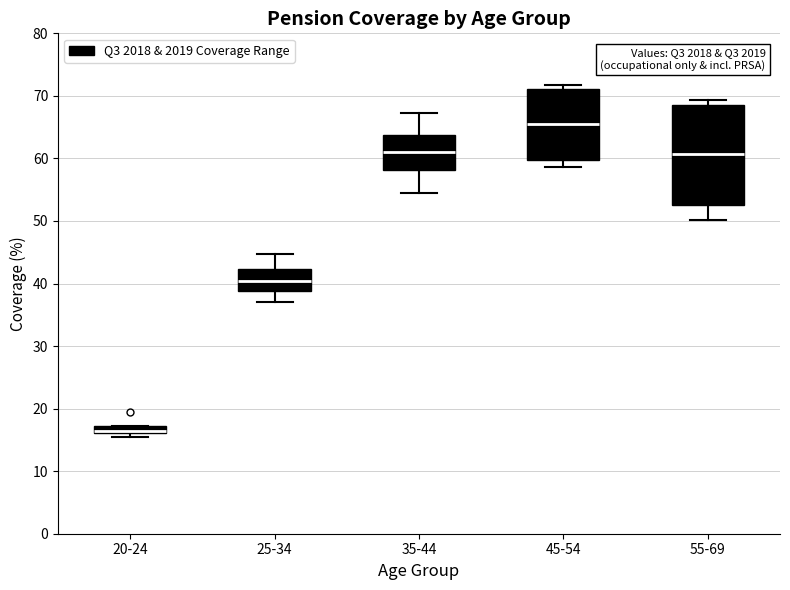

Where is the upper edge of the box for 20-24 on the y-axis? The values are not printed on the chart, so give them approximately, as read against the axis.

17